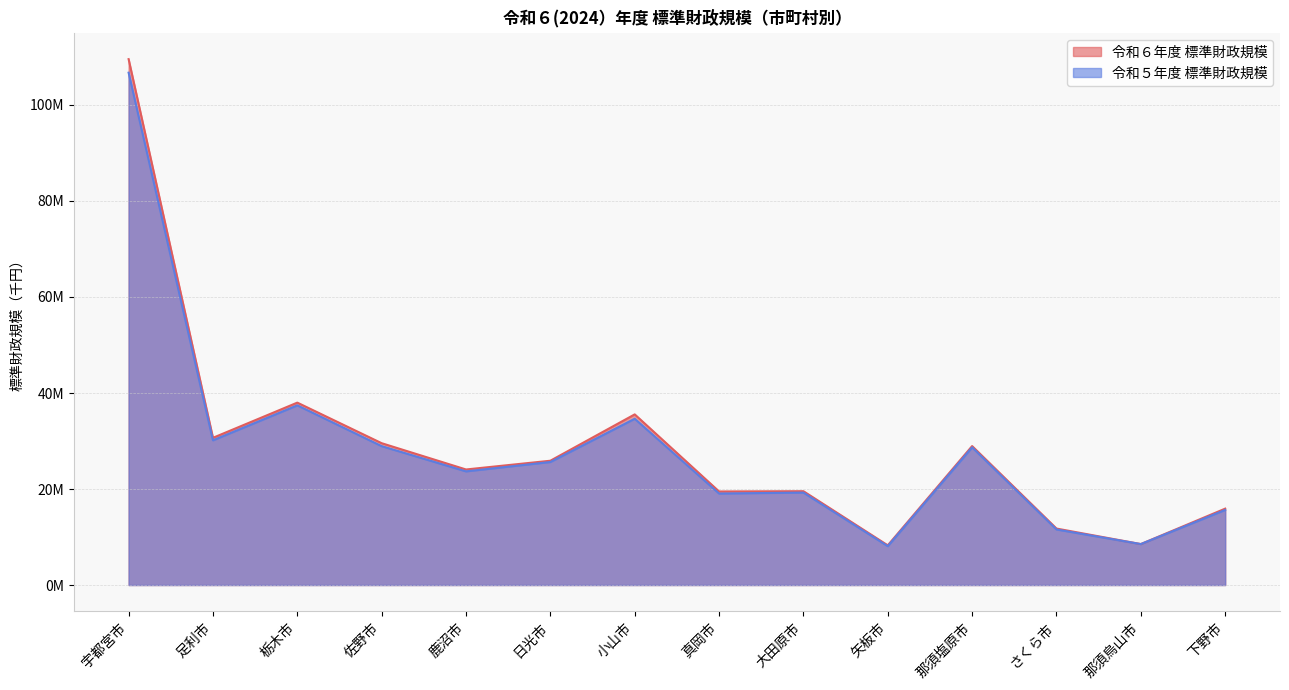

What position from the left is 佐野市?

4